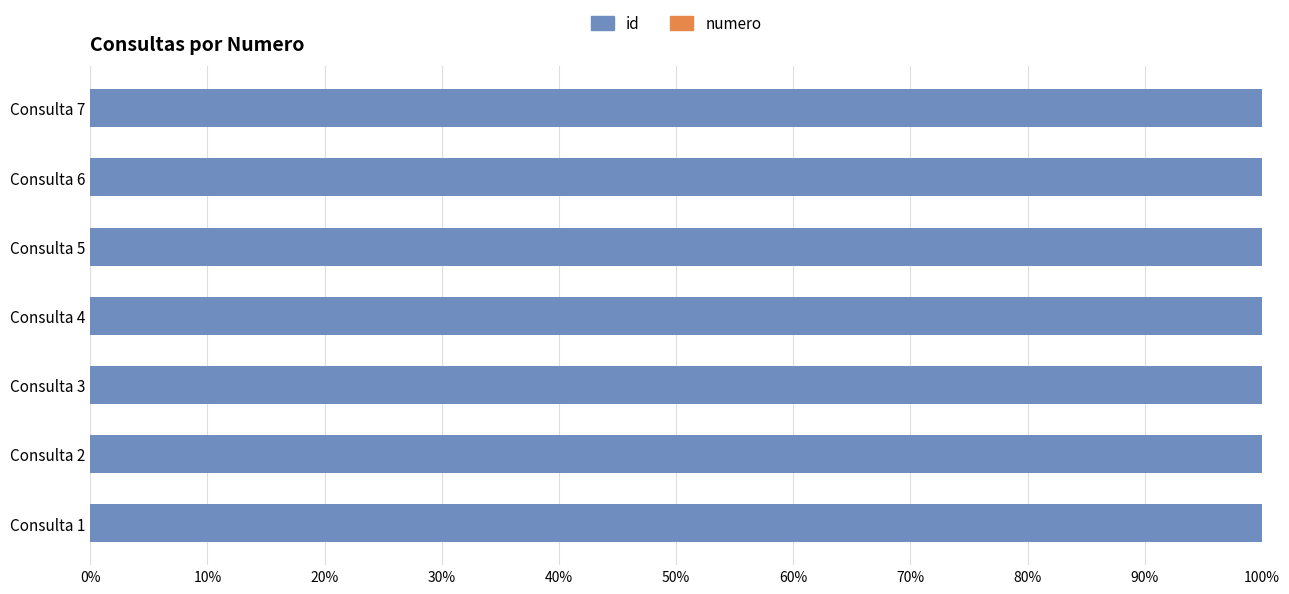

What is the maximum value for id?

100.0